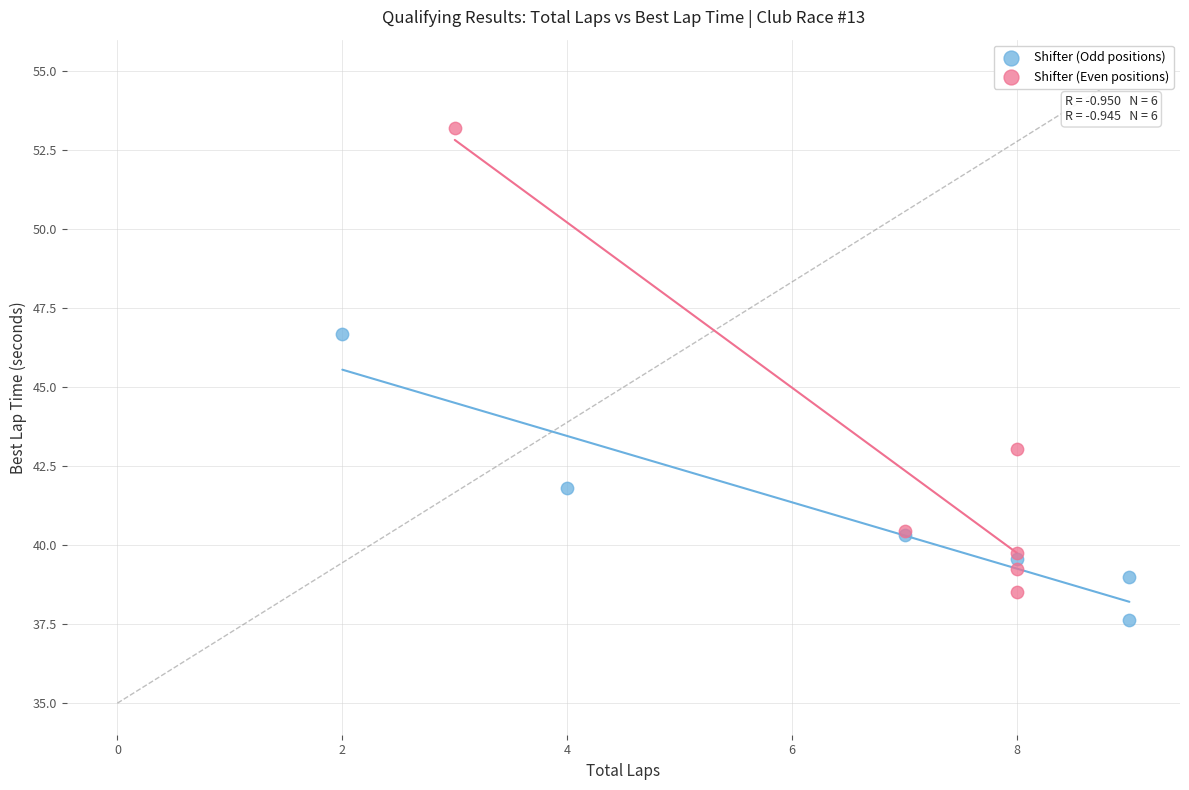

Which series has the largest Y range (max minus min)?

Shifter (Even positions)